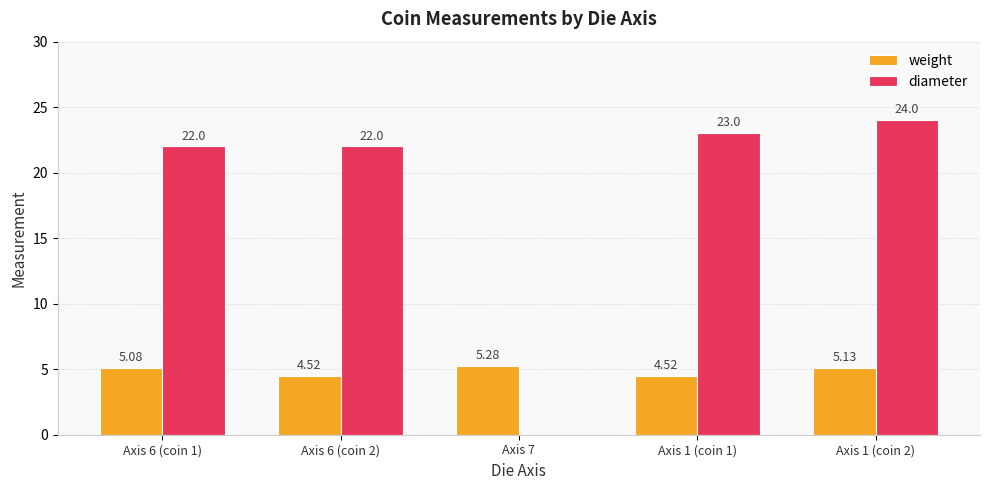

Which series has the largest total across all categories?

diameter